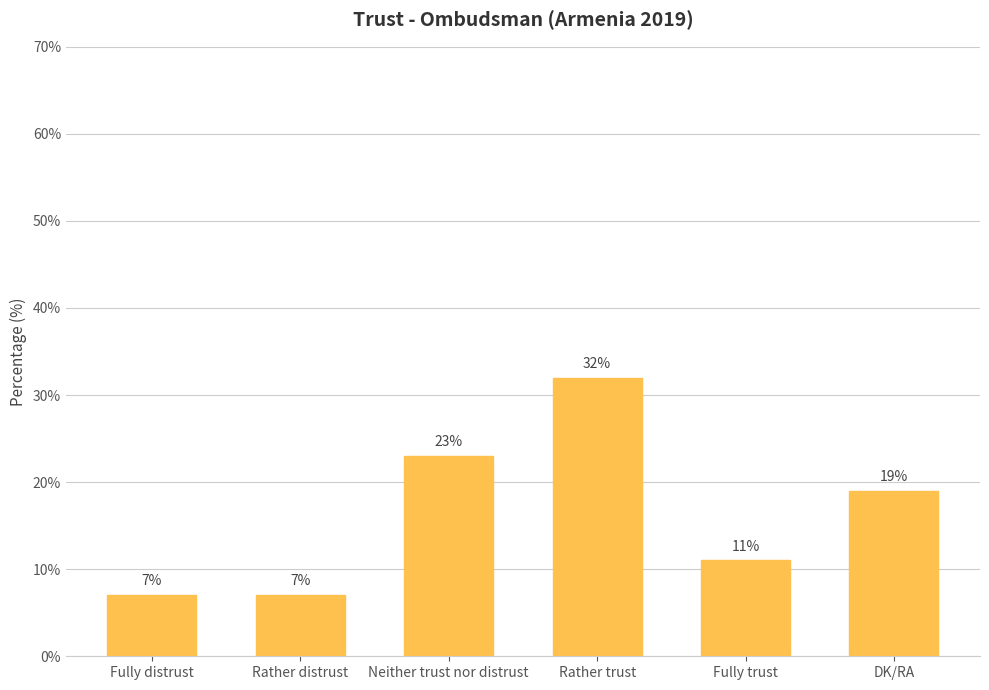

What is the sum of the values at Rather trust and DK/RA?

51